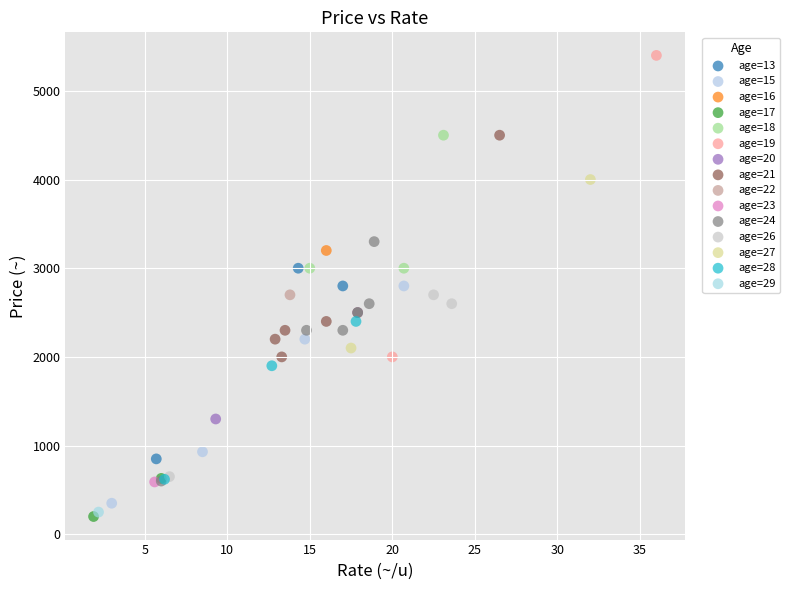

Which series contains the lowest Y value?

age=17